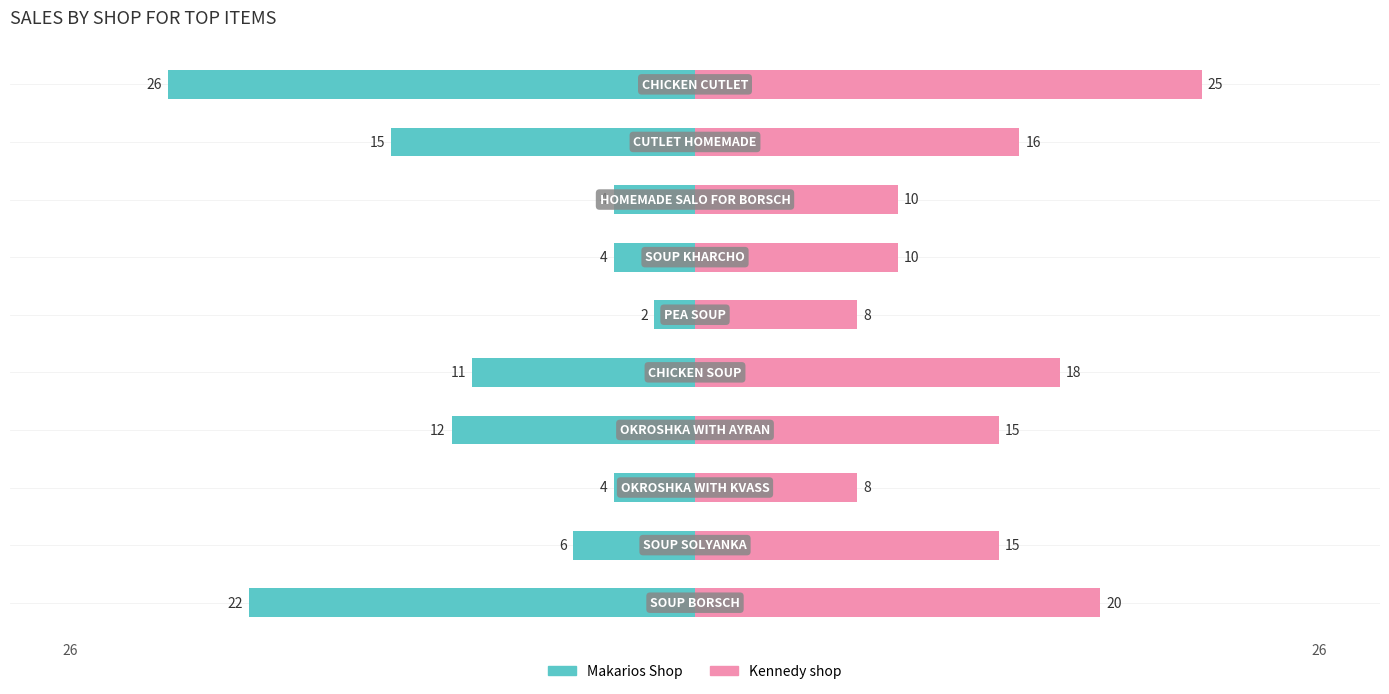

What is the sum of the Kennedy shop values at 7 and 2?

18